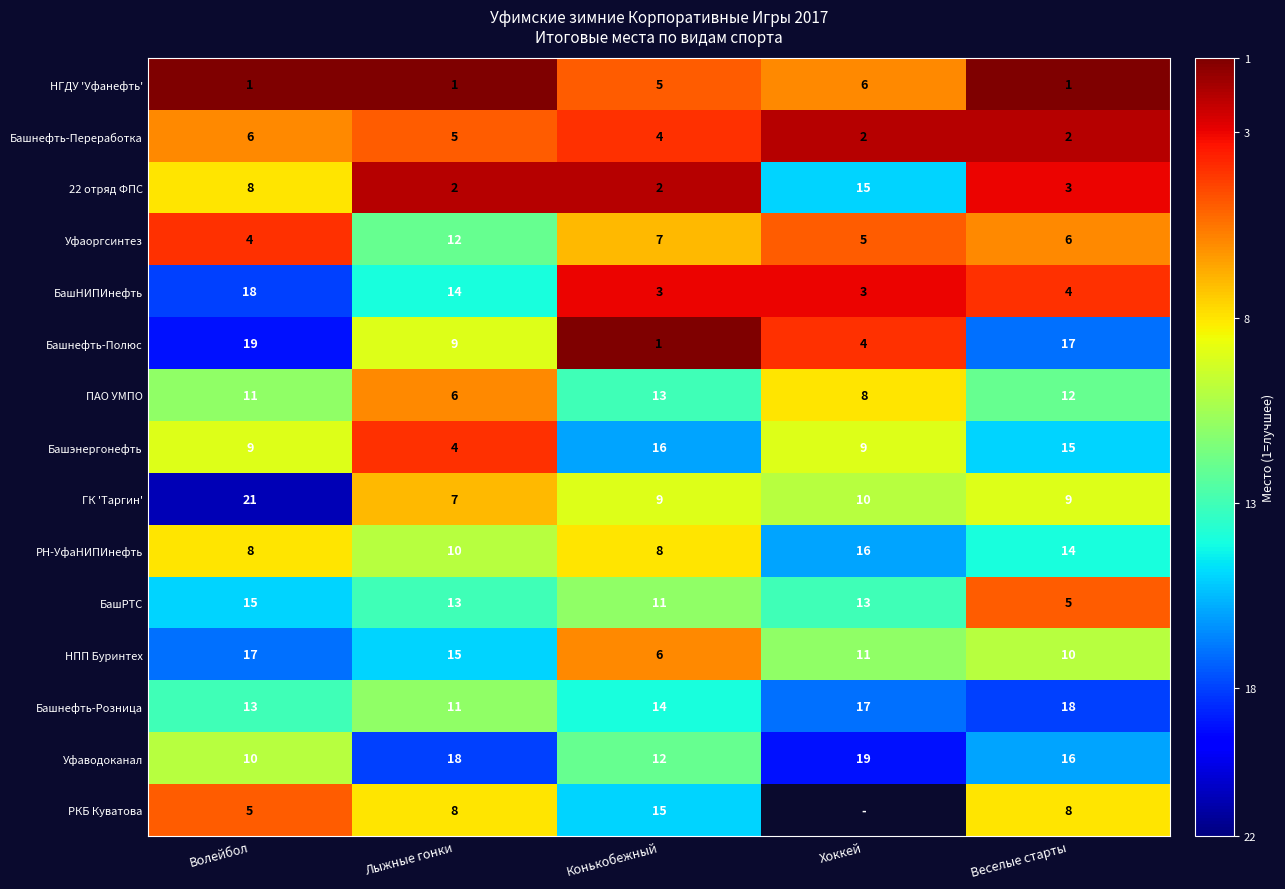

Read the Башнефть-Розница value at Веселые старты.

18